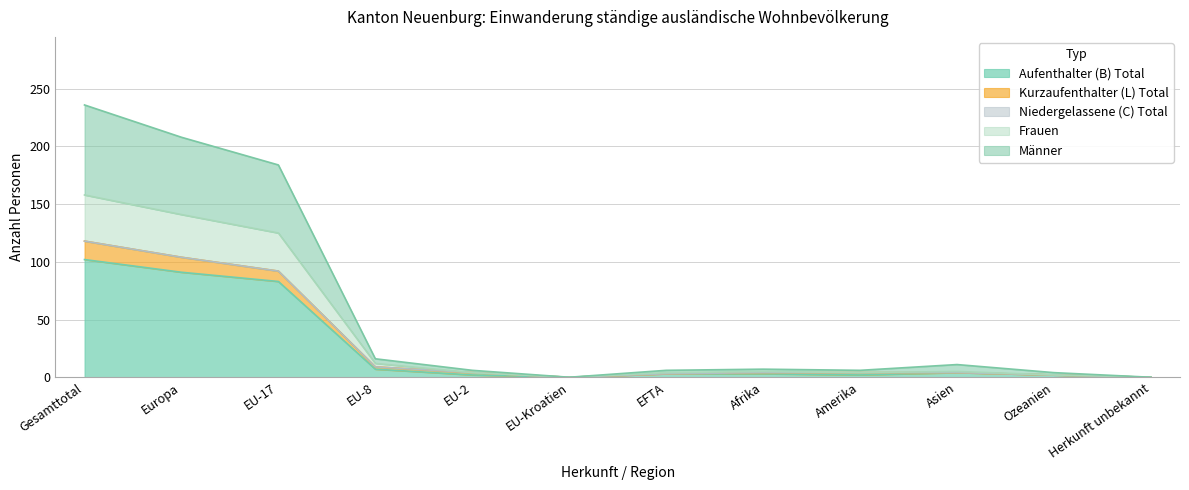

The value of Kurzaufenthalter (L) Total at Ozeanien is 1. True or false?

False